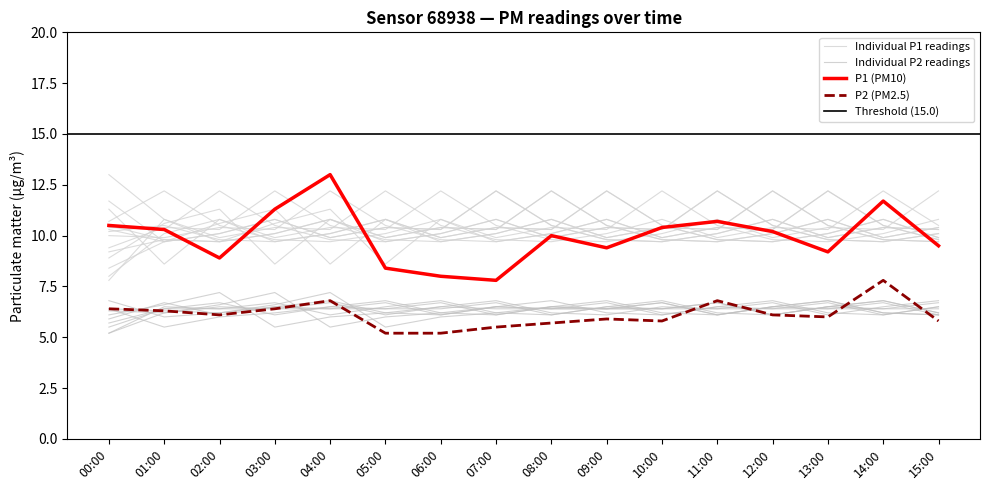

At which category does P2 reach its first local peak?

04:00